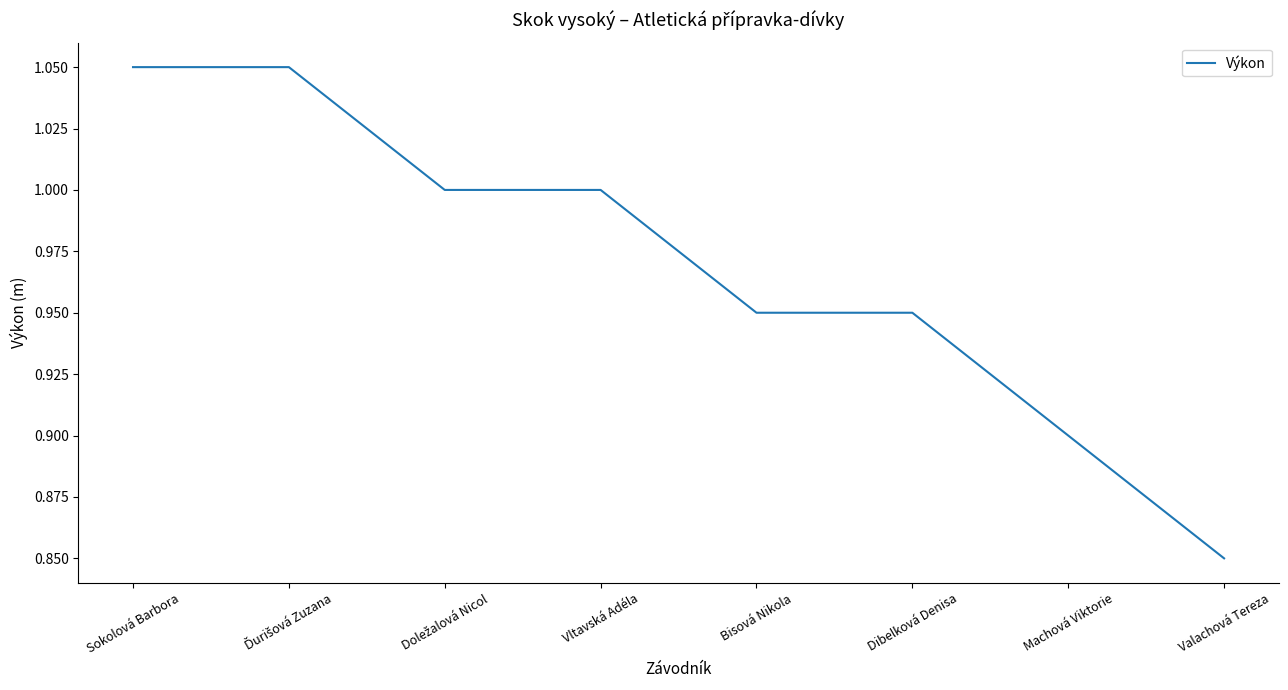

Which label corresponds to the smallest value in the chart?

Valachová Tereza